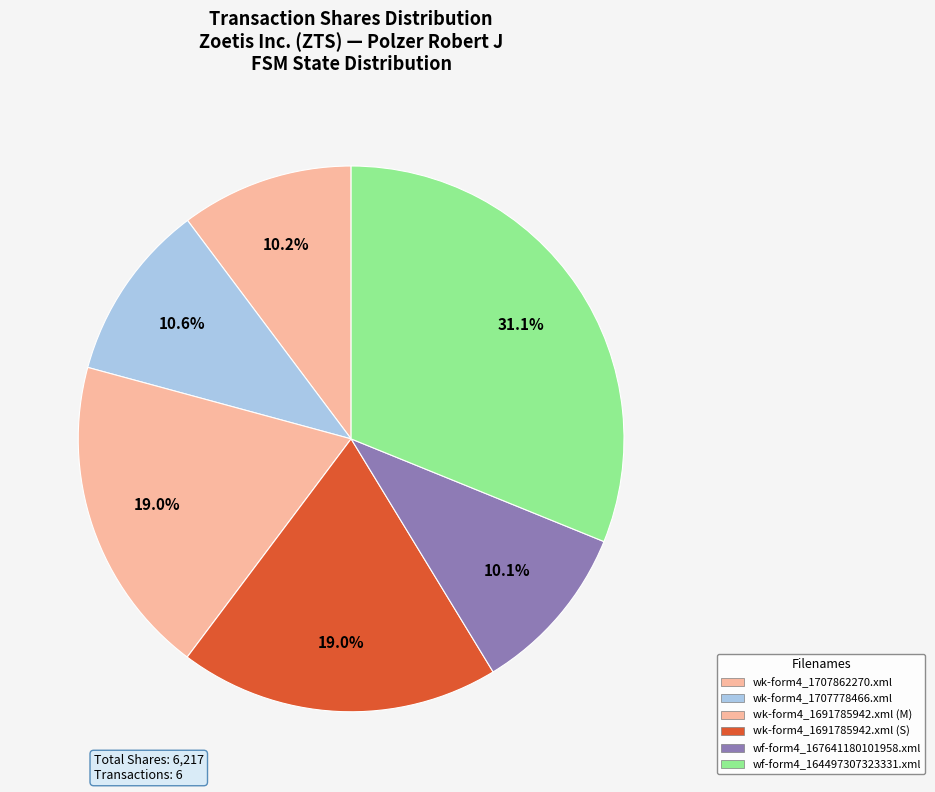

Is it true that wf-form4_167641180101958.xml is 10% of the pie?

True